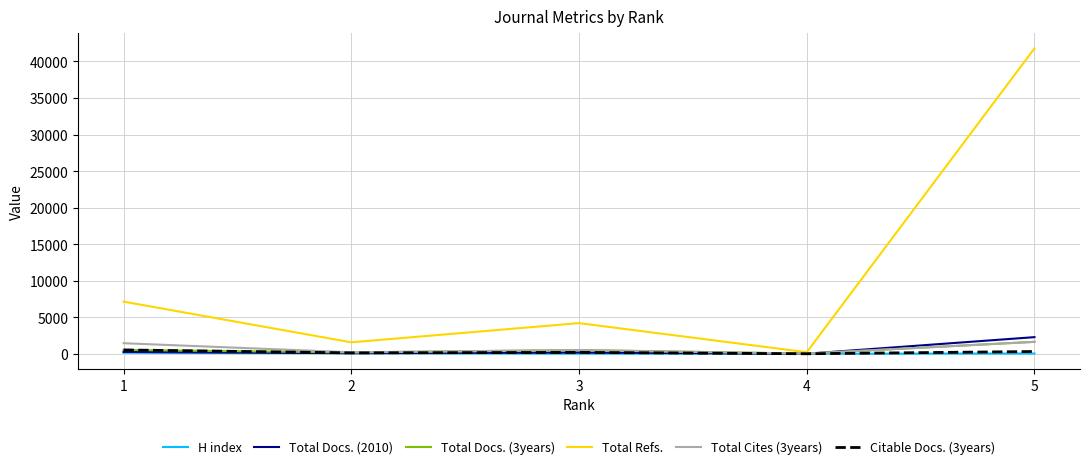

Which series has the widest spread of values?

Total Refs.